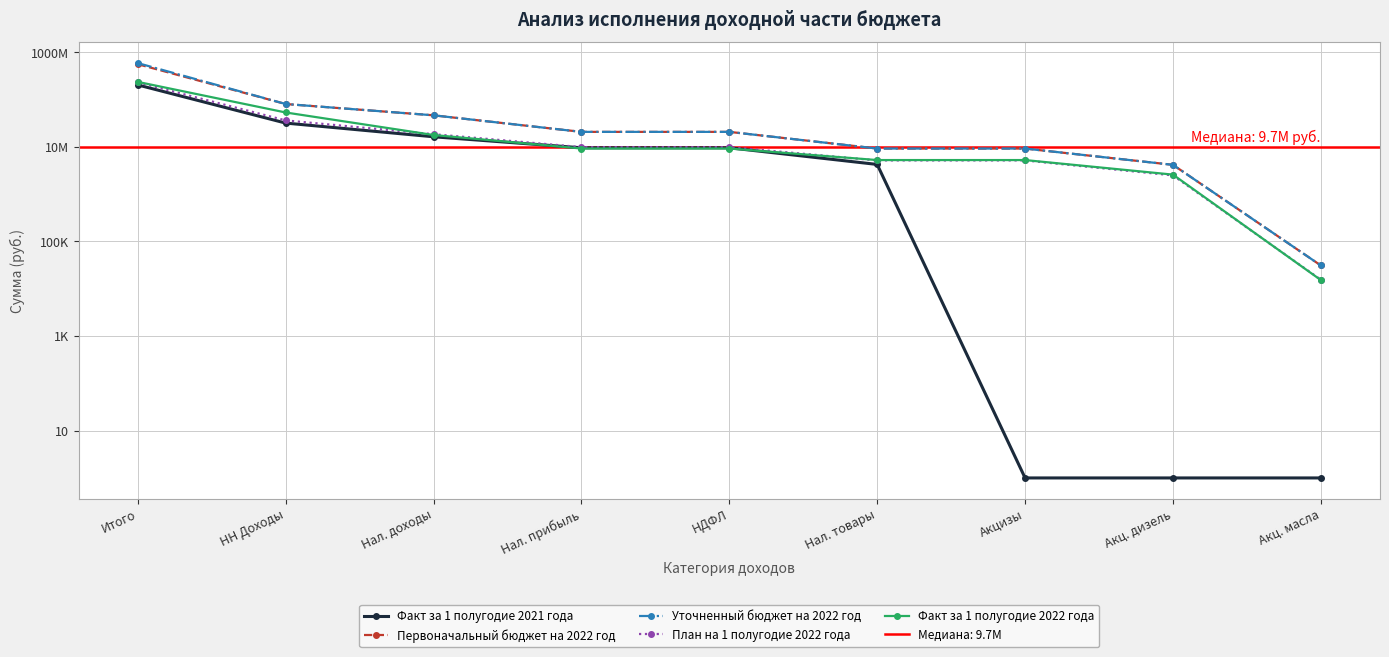

Is this an area chart (filled region under the line)?

No